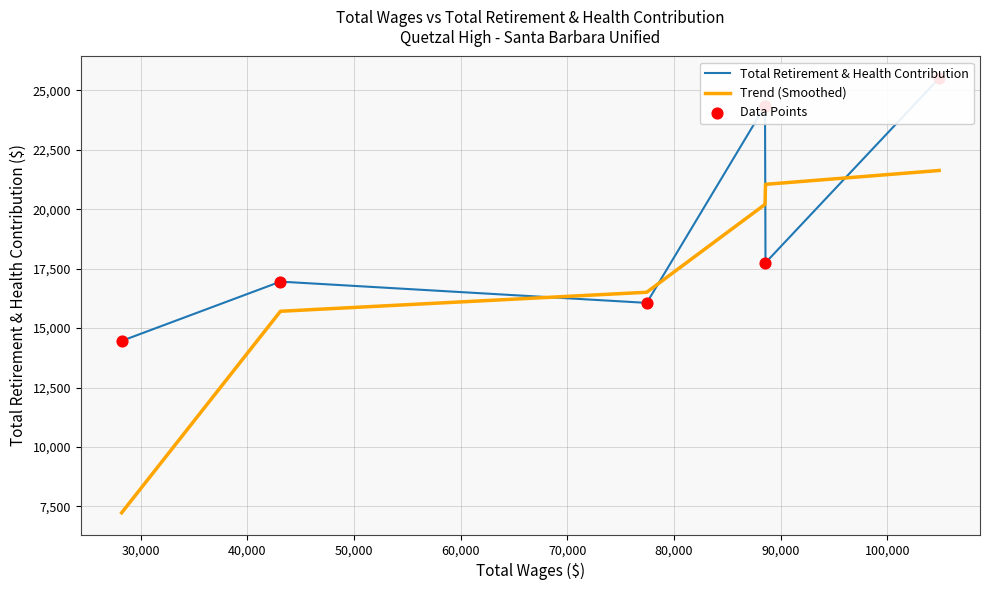

At how many categories does at least one series exceed 21522?

4